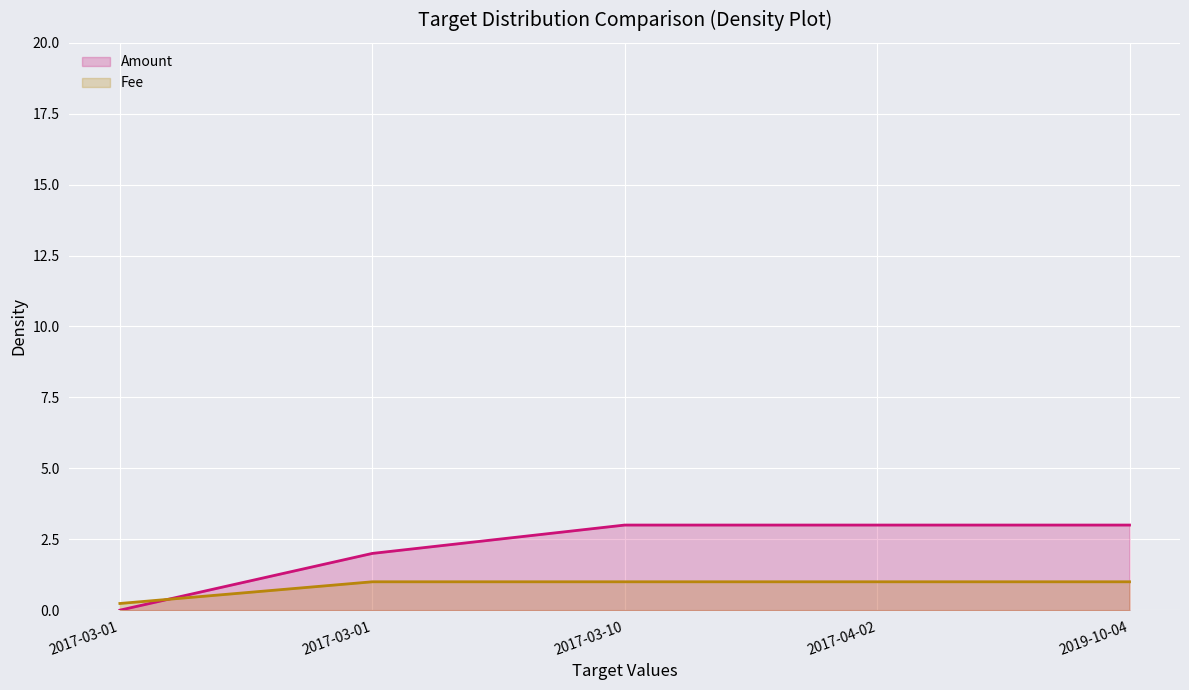

What is the sum of all Fee values?

4.2